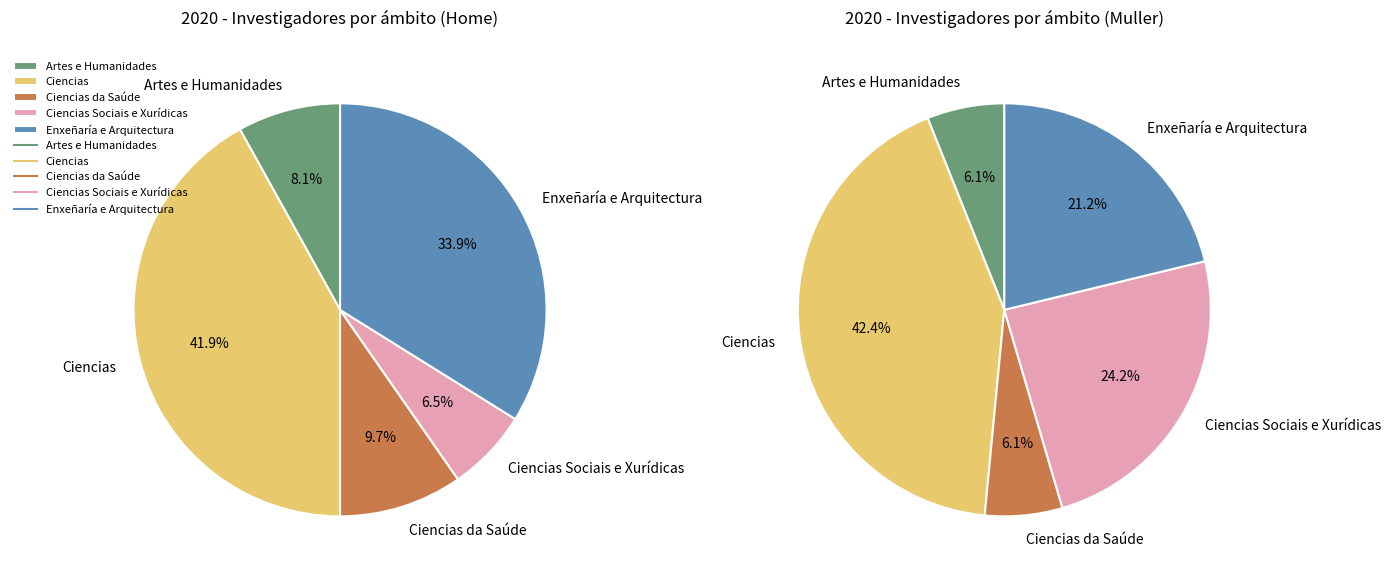

Does Ciencias represent more than half of the total?

No